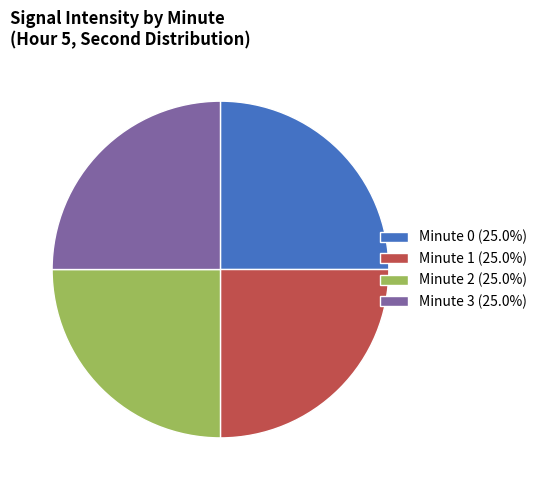

How many slices are in this pie chart?

4